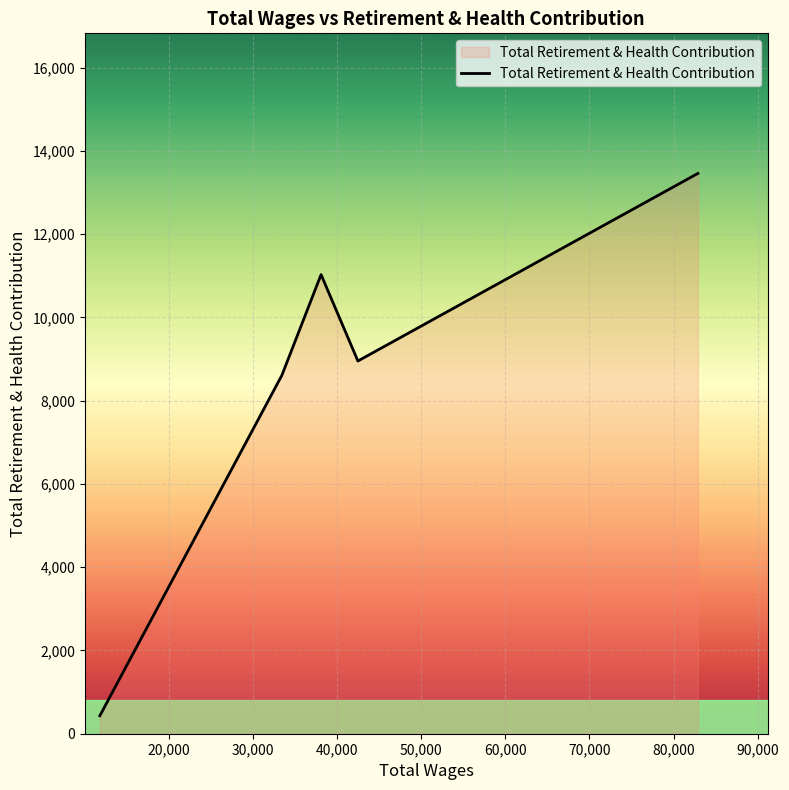

What is the average value?

8496